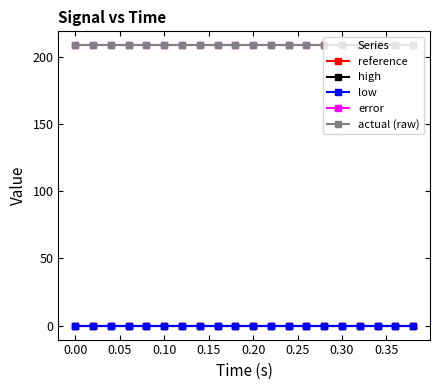

At how many categories does at least one series exceed 139?

20